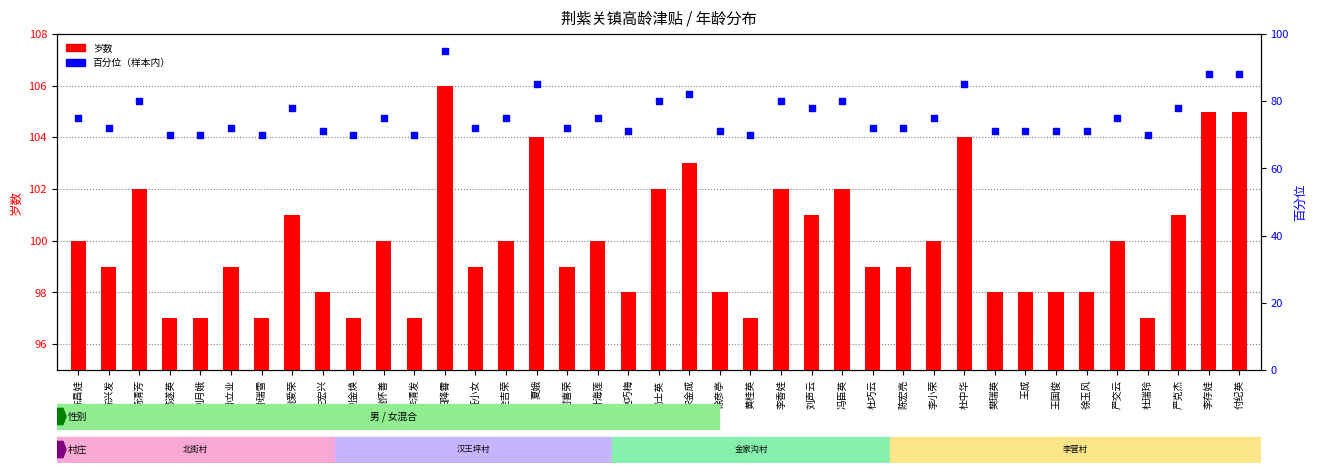

Is the value of 岁数 at 黄桂英 greater than the value of 百分位 at 姚怀善?

Yes